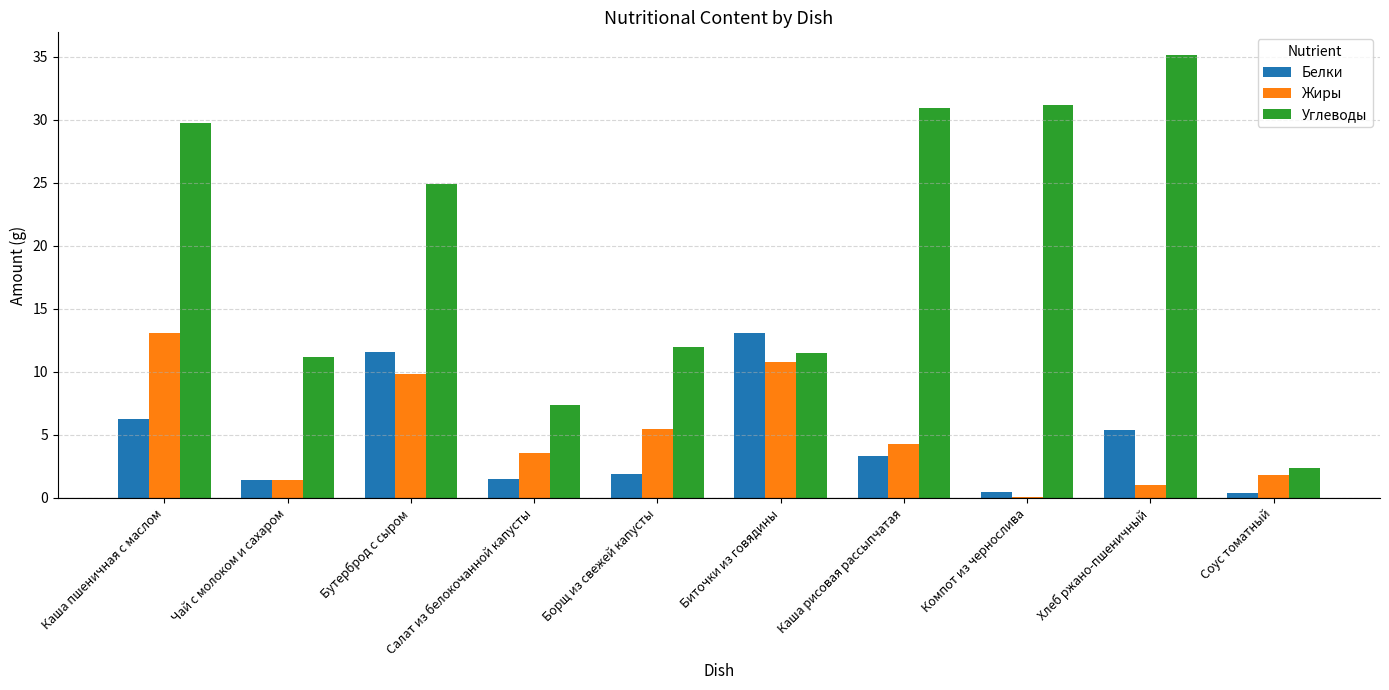

How many groups of bars are there?

10